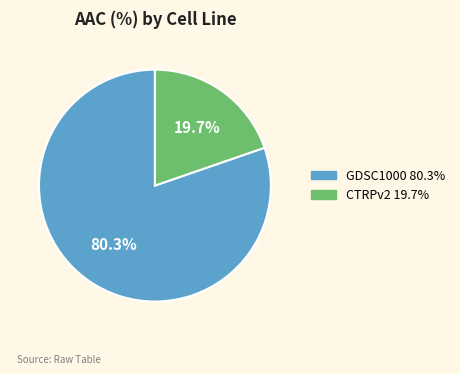

Rank the categories by value from lowest to highest.

CTRPv2, GDSC1000